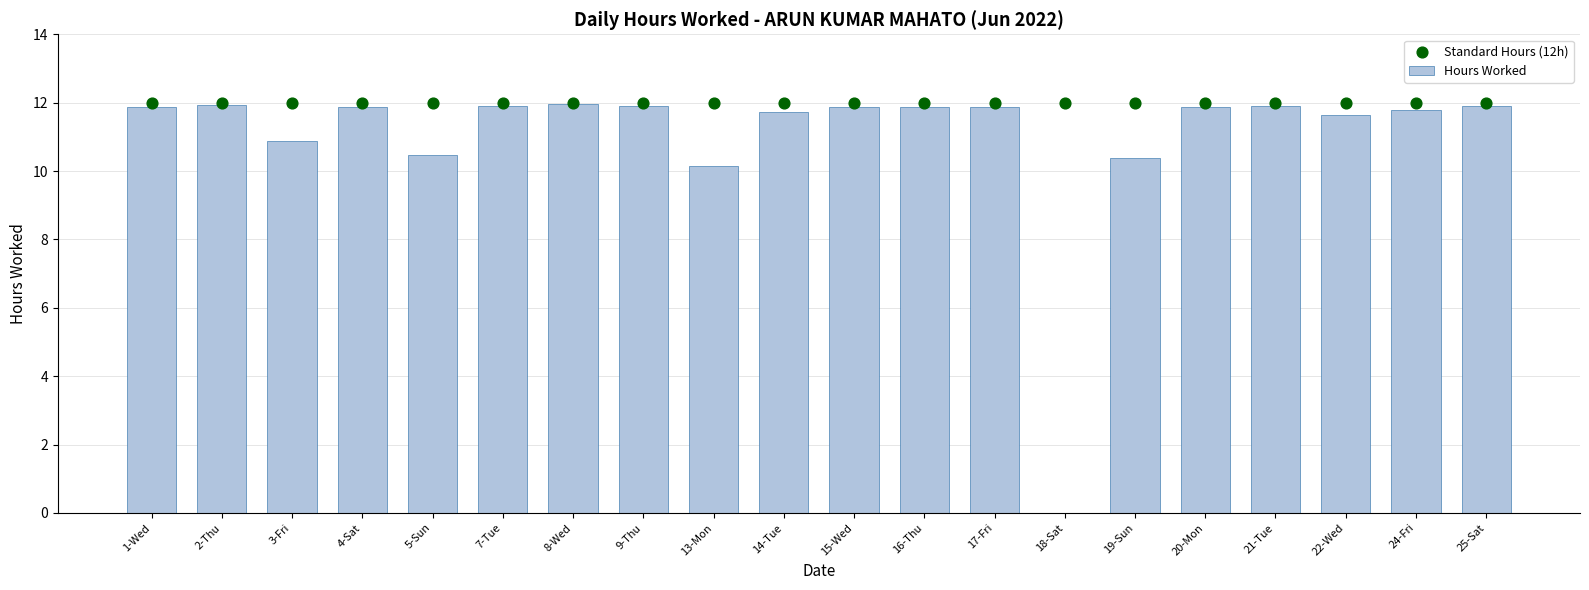

At which category is the sum across all series the highest?

8-Wed